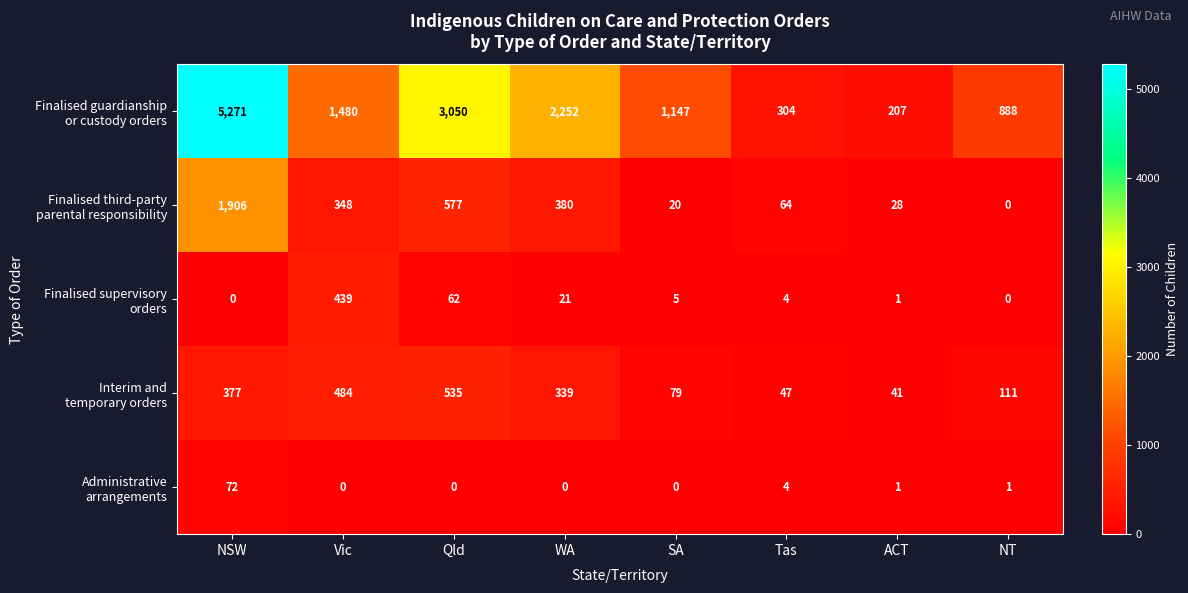

What is the difference between the highest and lowest values at Vic?

1480